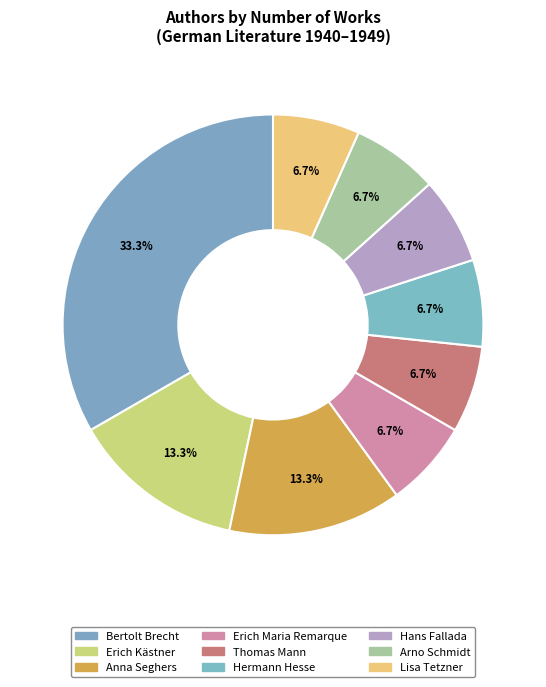

Count the number of slices in the pie.

9